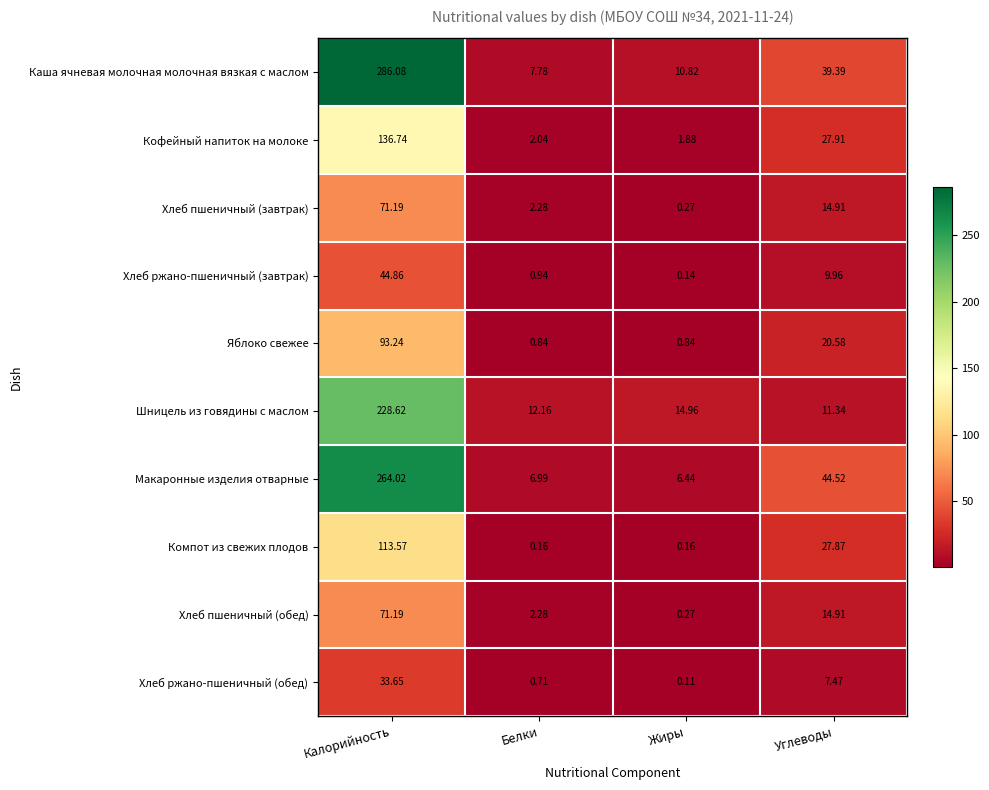

Which category has the highest value in the Хлеб пшеничный (завтрак) series?

Калорийность